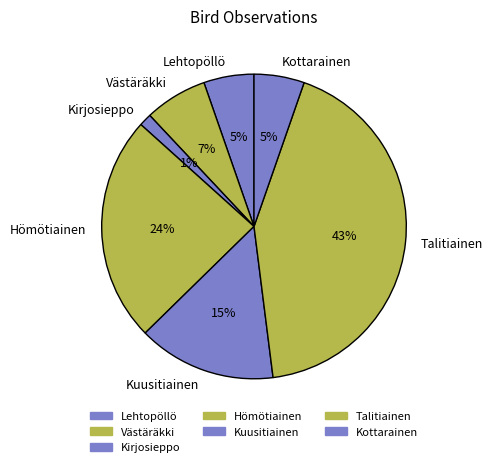

To the nearest percent, what is the difference between the Talitiainen and Kuusitiainen slice percentages?

28%